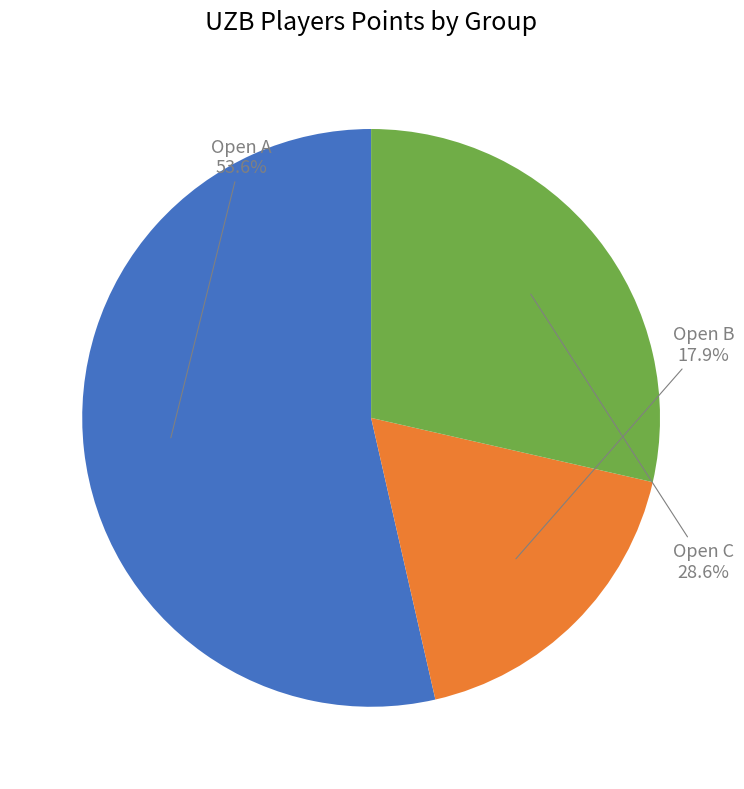

Is there any slice that represents more than half of the pie?

Yes